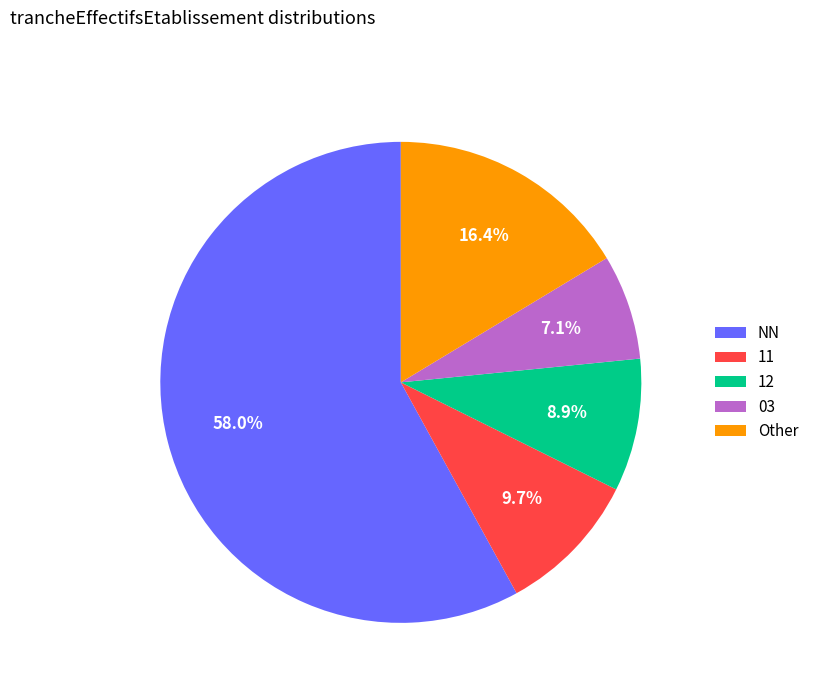

To the nearest percent, what is the average slice percentage?

20%